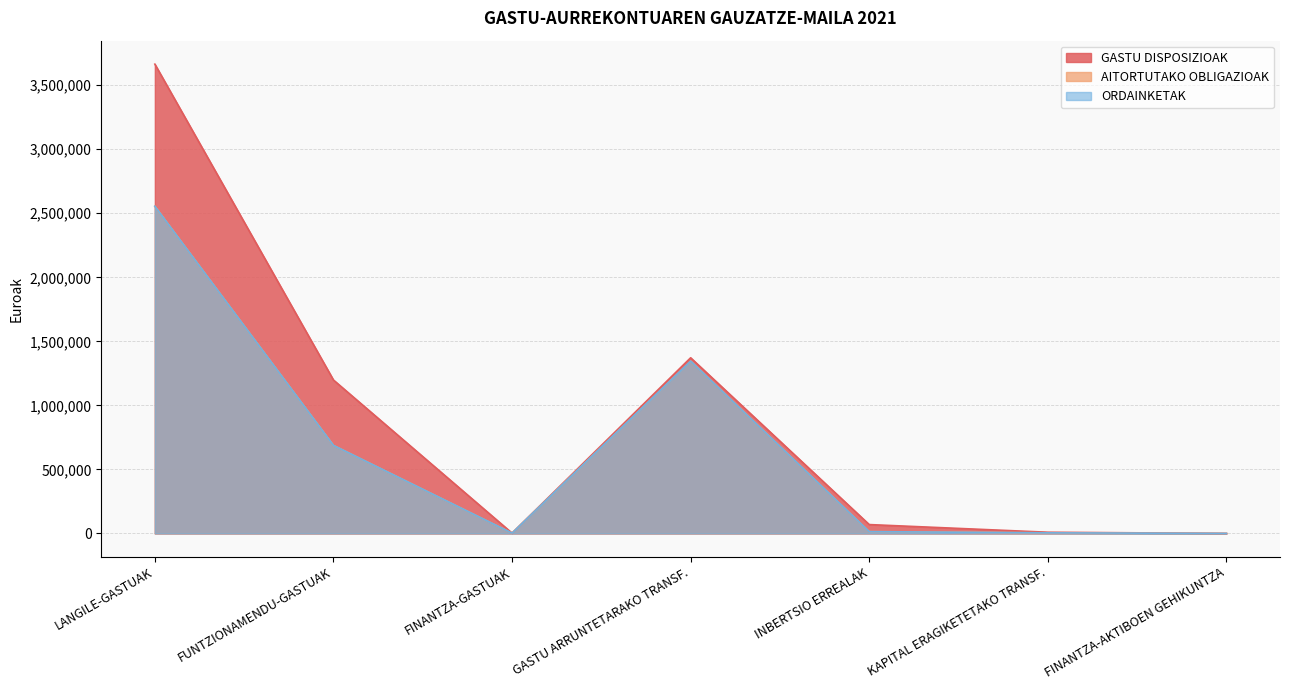

What is the label of the 1st point from the right?

FINANTZA-AKTIBOEN GEHIKUNTZA